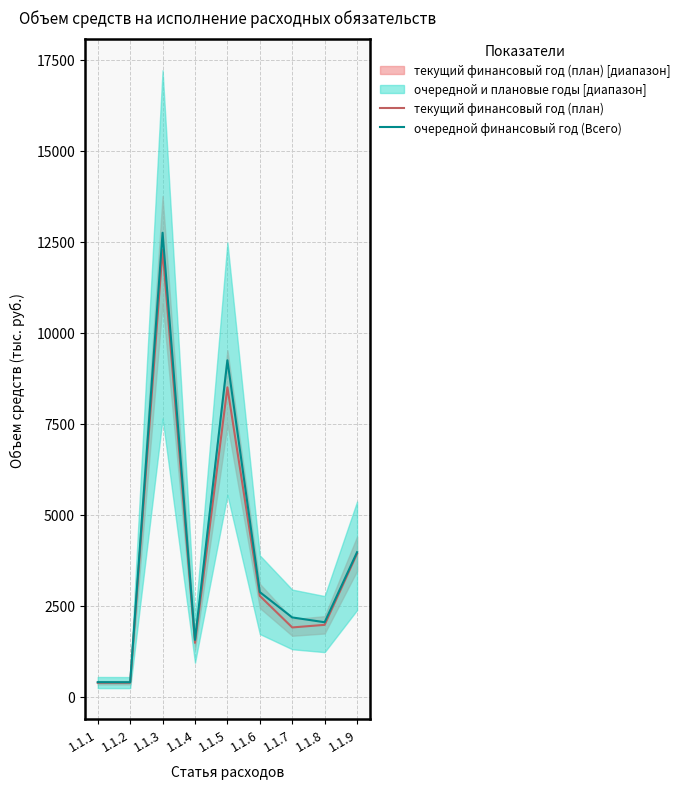

Is the value of текущий финансовый год (план) at 1.1.3 greater than the value of очередной финансовый год (Всего) at 1.1.6?

Yes